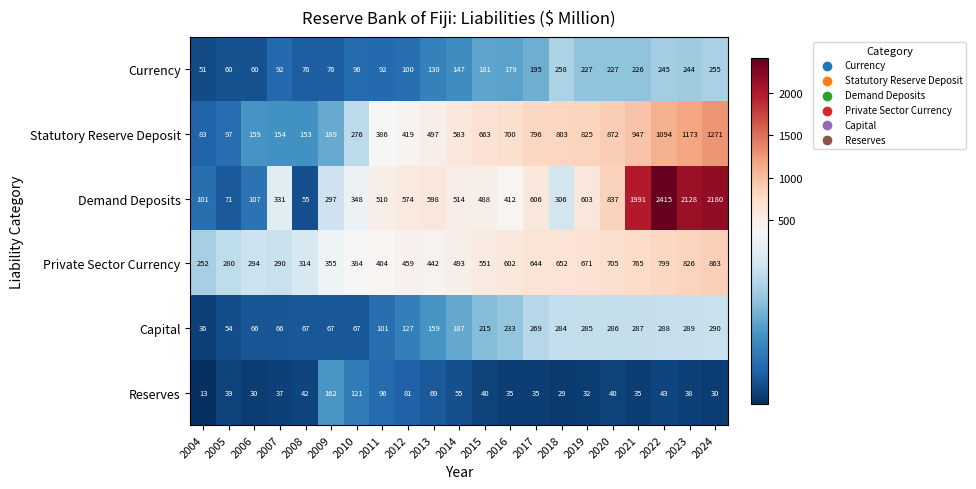

Which series has the widest spread of values?

Demand Deposits